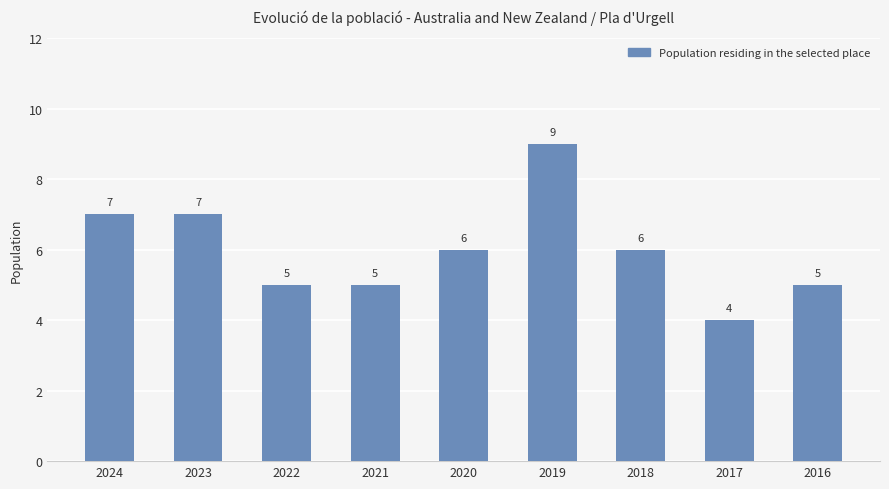

What is the ratio of the value at 2018 to the value at 2016?

1.2